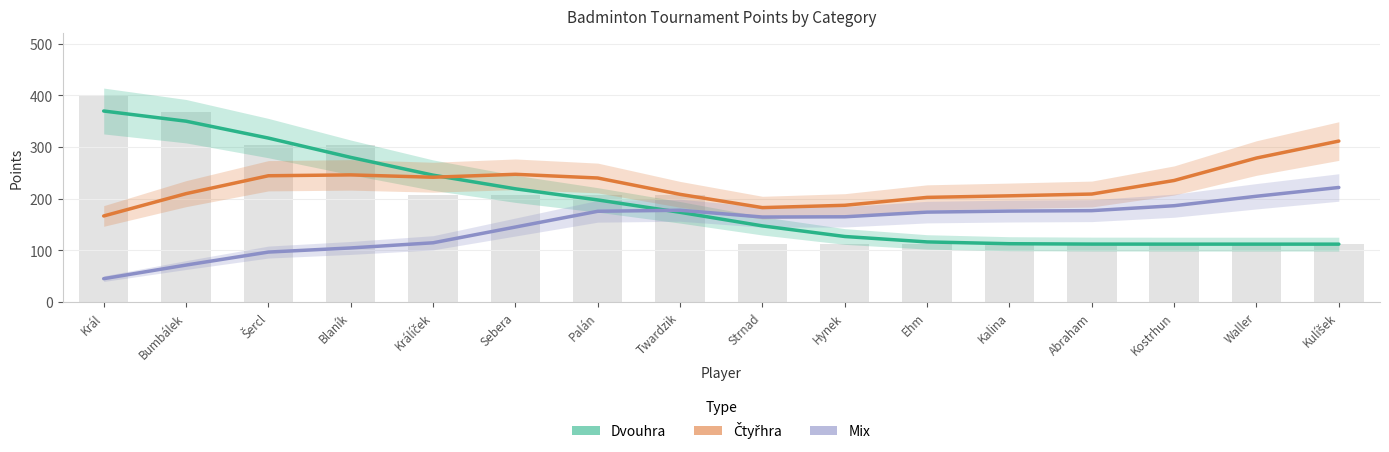

Which has a higher value, Kalina or Twardzik?

Twardzik